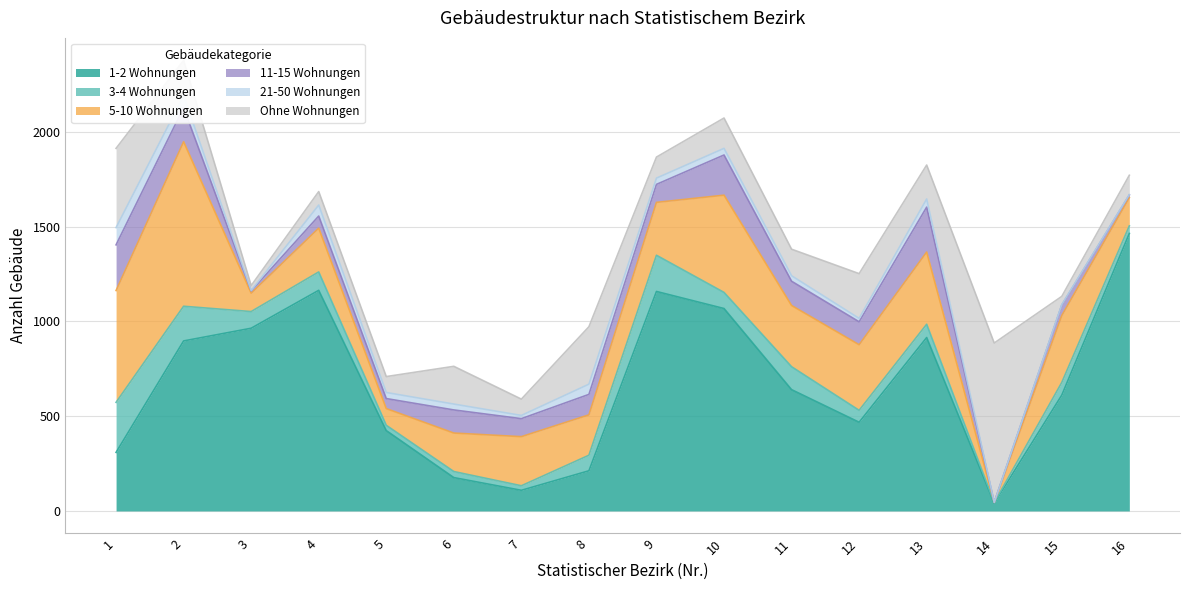

What is the sum of the 1-2 Wohnungen values at 11 and 13?

1555